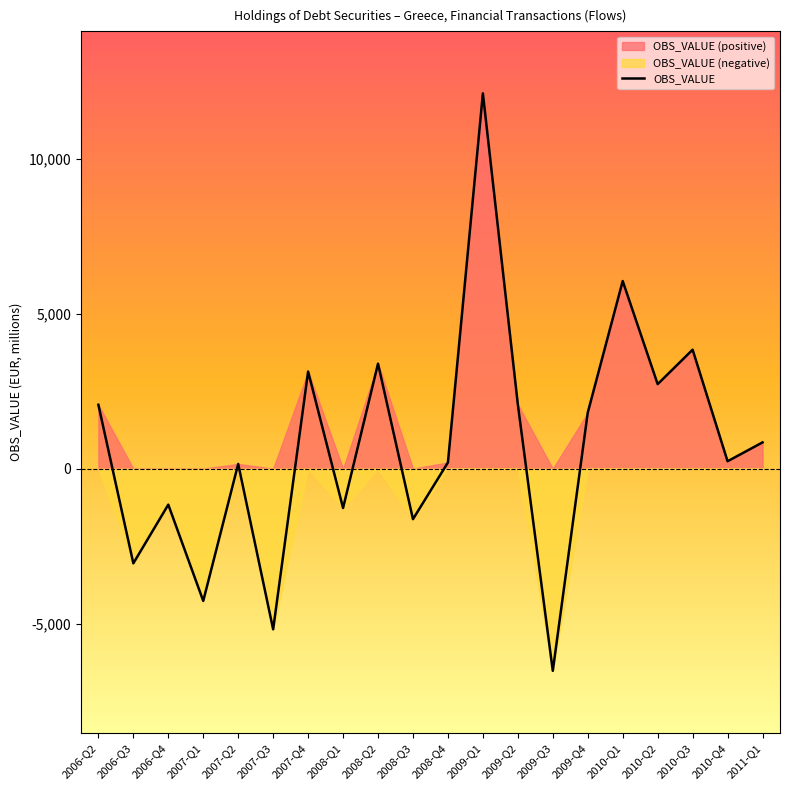

The value at 2008-Q1 is -483.6. True or false?

False